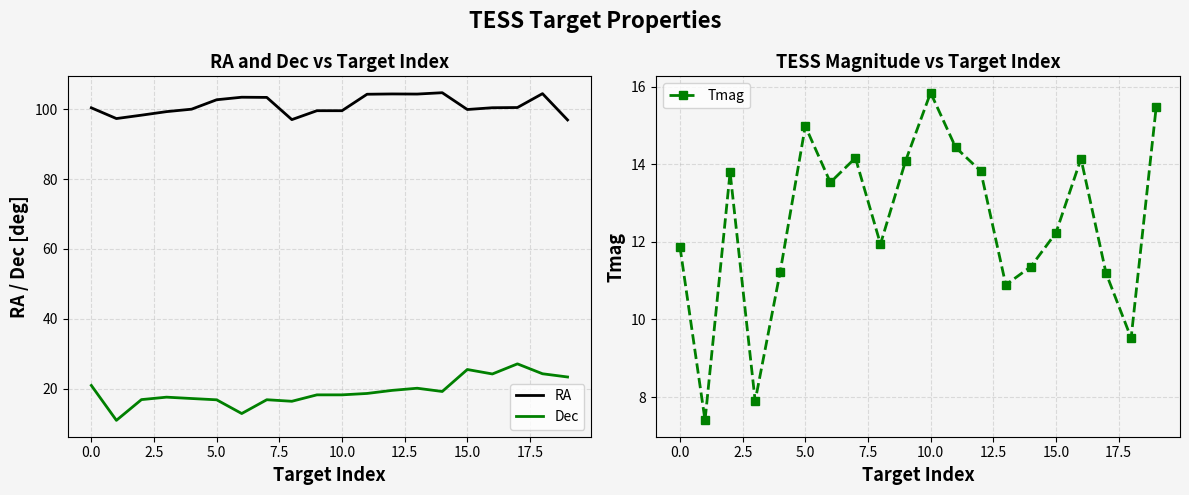

What is the value of the RA point at the 6th from the left?

102.7